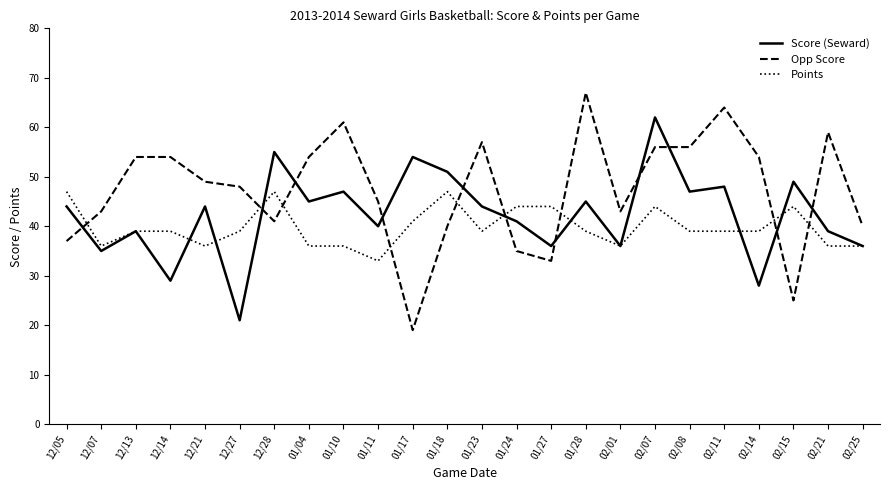

At 12/07, list the series in order from largest to smallest.

Opp Score, Points, Score (Seward)